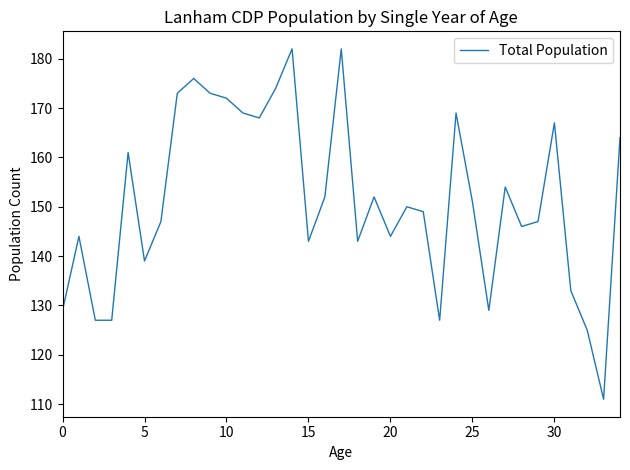

What is the difference between the maximum and minimum values?

71